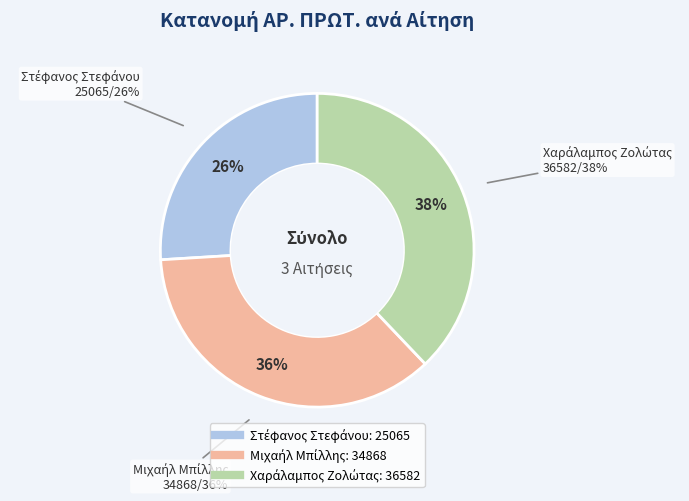

Between Χαράλαμπος Ζολώτας and Στέφανος Στεφάνου, which is larger?

Χαράλαμπος Ζολώτας